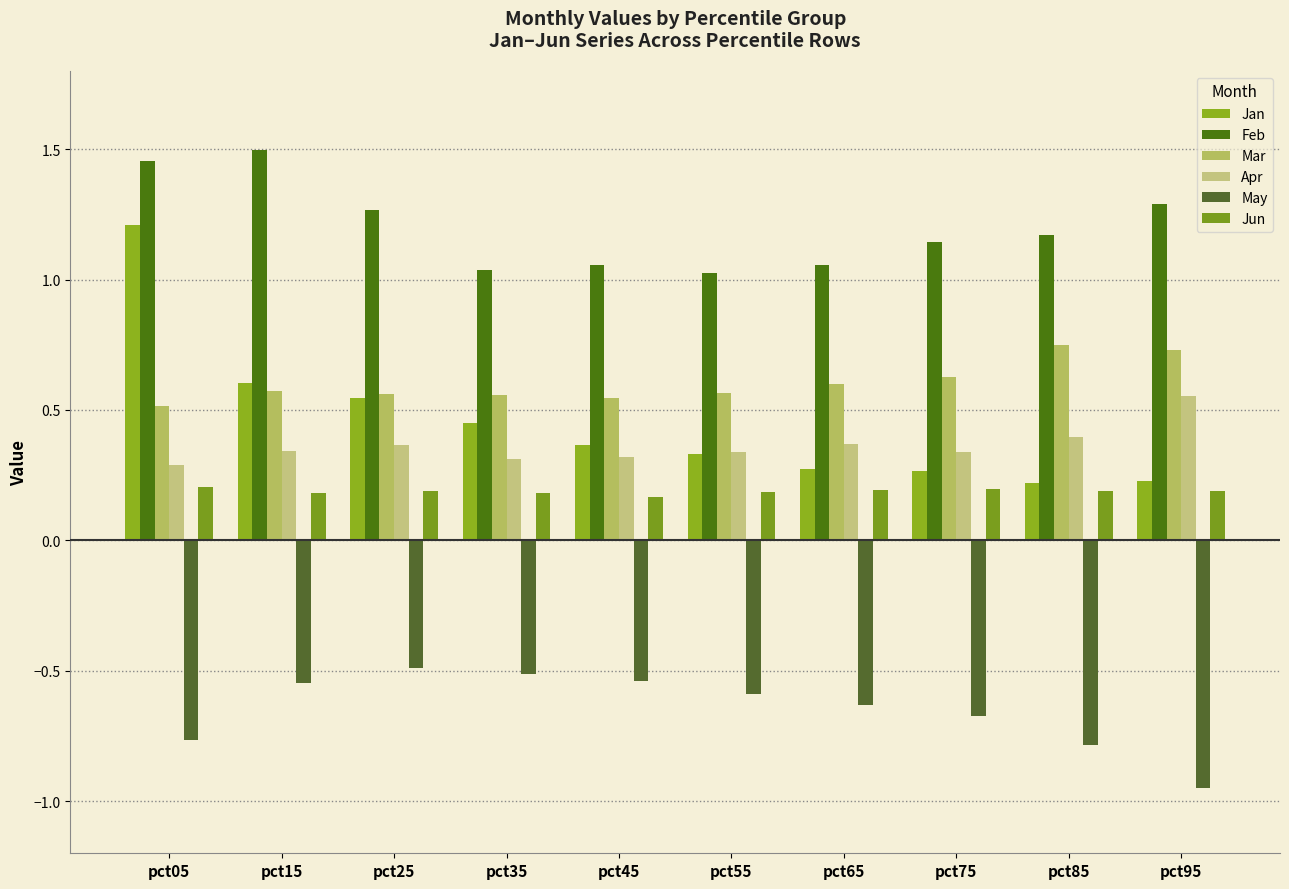

What is the difference between the maximum and minimum values in the Feb series?

0.5